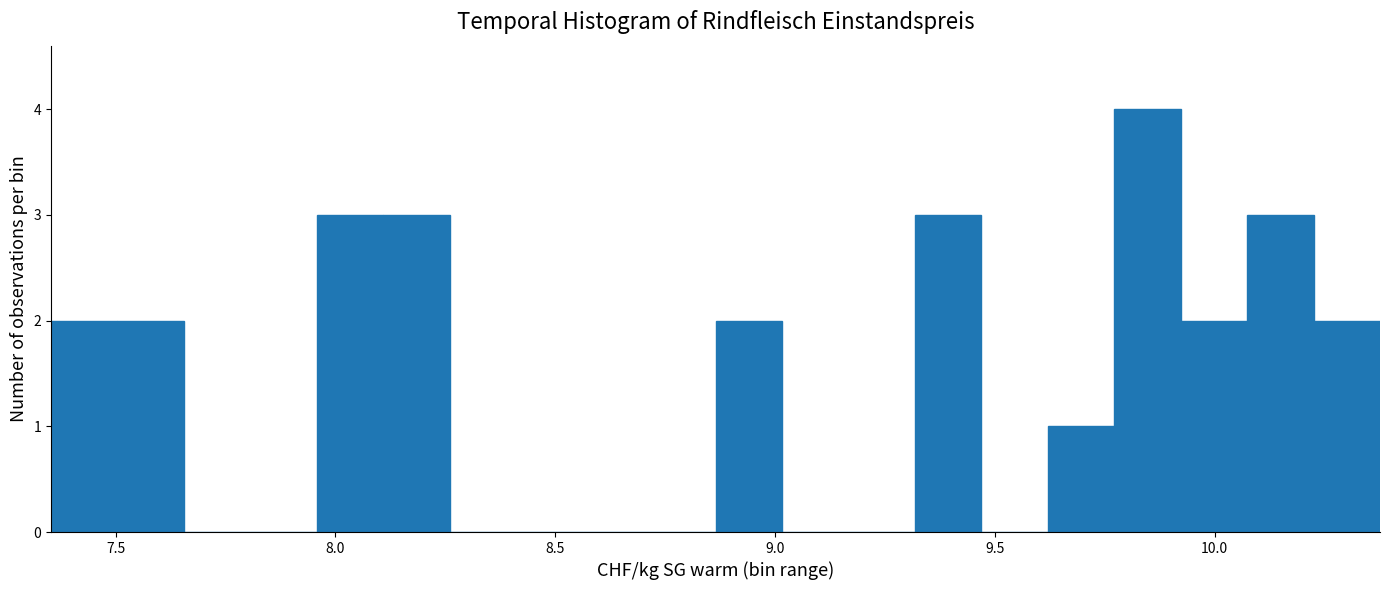

Read against the x-axis, roughly where is the centre of the tallest bar?

9.85